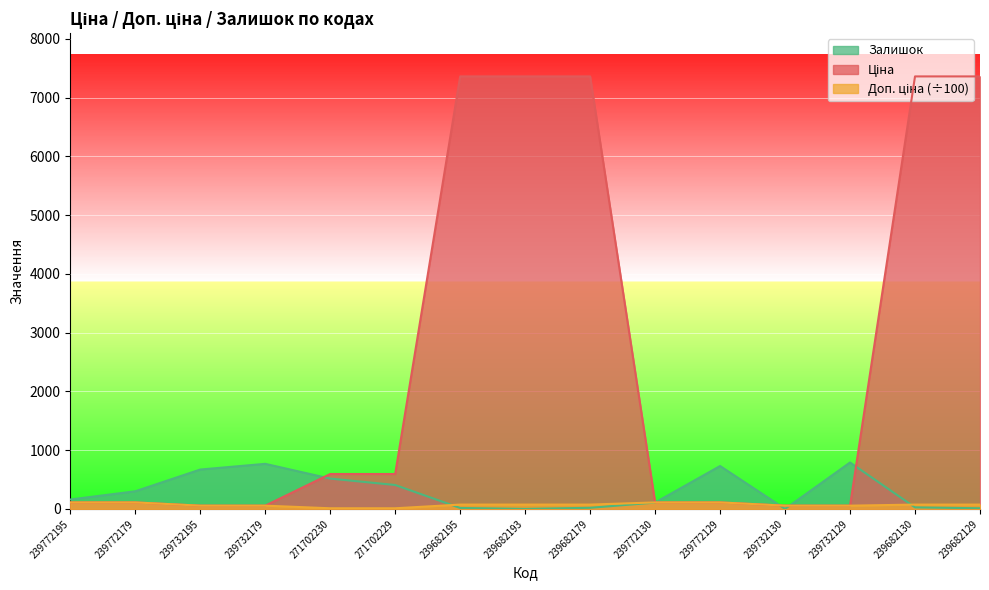

What is the difference between the Ціна values at 239772179 and 239682130?

7249.6